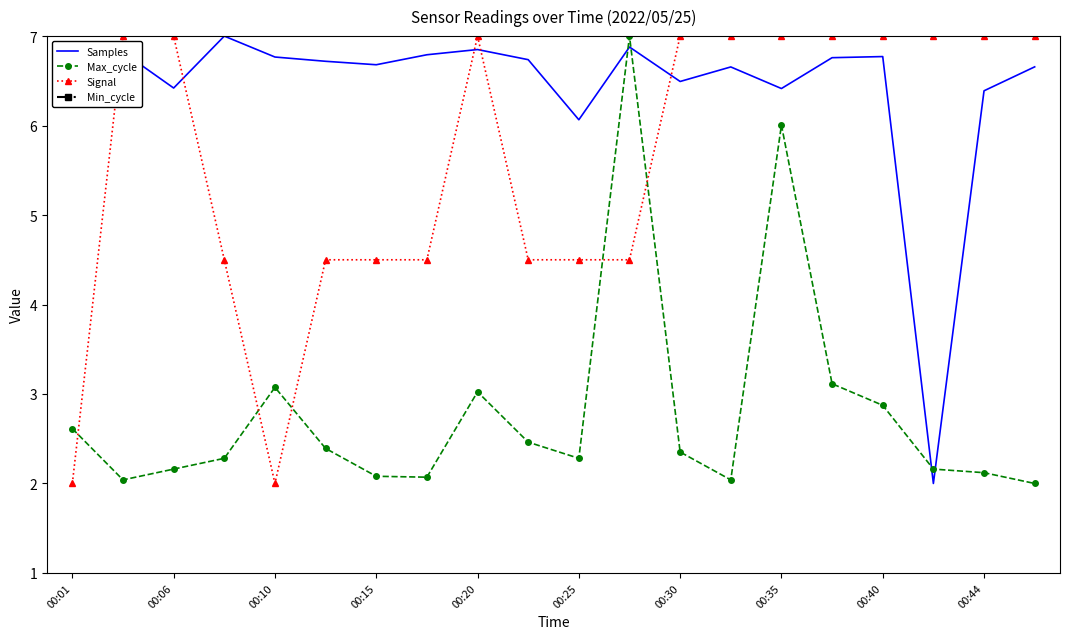

What is the value of the Max_cycle point at the 6th from the left?

2.4